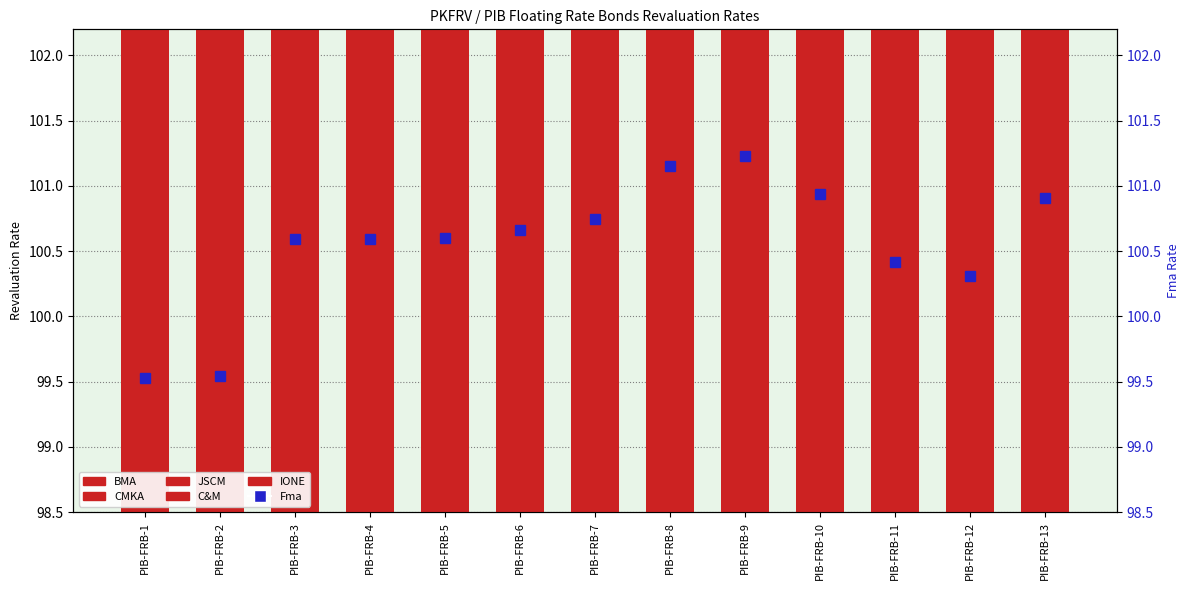

Reading left to right, extract all data points from this chart.

BMA: PIB-FRB-1=99.4	PIB-FRB-2=99.4	PIB-FRB-3=100.5	PIB-FRB-4=100.5	PIB-FRB-5=100.5	PIB-FRB-6=100.5	PIB-FRB-7=100.6	PIB-FRB-8=101.2	PIB-FRB-9=101.3	PIB-FRB-10=101.0	PIB-FRB-11=100.5	PIB-FRB-12=100.3	PIB-FRB-13=101.0
CMKA: PIB-FRB-1=99.7	PIB-FRB-2=99.7	PIB-FRB-3=100.7	PIB-FRB-4=100.7	PIB-FRB-5=100.7	PIB-FRB-6=100.8	PIB-FRB-7=100.9	PIB-FRB-8=101.2	PIB-FRB-9=101.3	PIB-FRB-10=101.0	PIB-FRB-11=100.4	PIB-FRB-12=100.4	PIB-FRB-13=101.1
JSCM: PIB-FRB-1=99.5	PIB-FRB-2=99.6	PIB-FRB-3=100.7	PIB-FRB-4=100.7	PIB-FRB-5=100.7	PIB-FRB-6=100.7	PIB-FRB-7=100.8	PIB-FRB-8=101.2	PIB-FRB-9=101.2	PIB-FRB-10=101.0	PIB-FRB-11=100.4	PIB-FRB-12=100.3	PIB-FRB-13=100.9
C&M: PIB-FRB-1=99.4	PIB-FRB-2=99.4	PIB-FRB-3=100.5	PIB-FRB-4=100.5	PIB-FRB-5=100.5	PIB-FRB-6=100.5	PIB-FRB-7=100.6	PIB-FRB-8=100.9	PIB-FRB-9=101.0	PIB-FRB-10=100.7	PIB-FRB-11=100.4	PIB-FRB-12=100.1	PIB-FRB-13=100.6
IONE: PIB-FRB-1=99.7	PIB-FRB-2=99.7	PIB-FRB-3=100.7	PIB-FRB-4=100.7	PIB-FRB-5=100.7	PIB-FRB-6=100.8	PIB-FRB-7=100.8	PIB-FRB-8=101.2	PIB-FRB-9=101.3	PIB-FRB-10=101.0	PIB-FRB-11=100.4	PIB-FRB-12=100.4	PIB-FRB-13=101.0
Fma: PIB-FRB-1=99.5	PIB-FRB-2=99.5	PIB-FRB-3=100.6	PIB-FRB-4=100.6	PIB-FRB-5=100.6	PIB-FRB-6=100.7	PIB-FRB-7=100.8	PIB-FRB-8=101.2	PIB-FRB-9=101.2	PIB-FRB-10=100.9	PIB-FRB-11=100.4	PIB-FRB-12=100.3	PIB-FRB-13=100.9